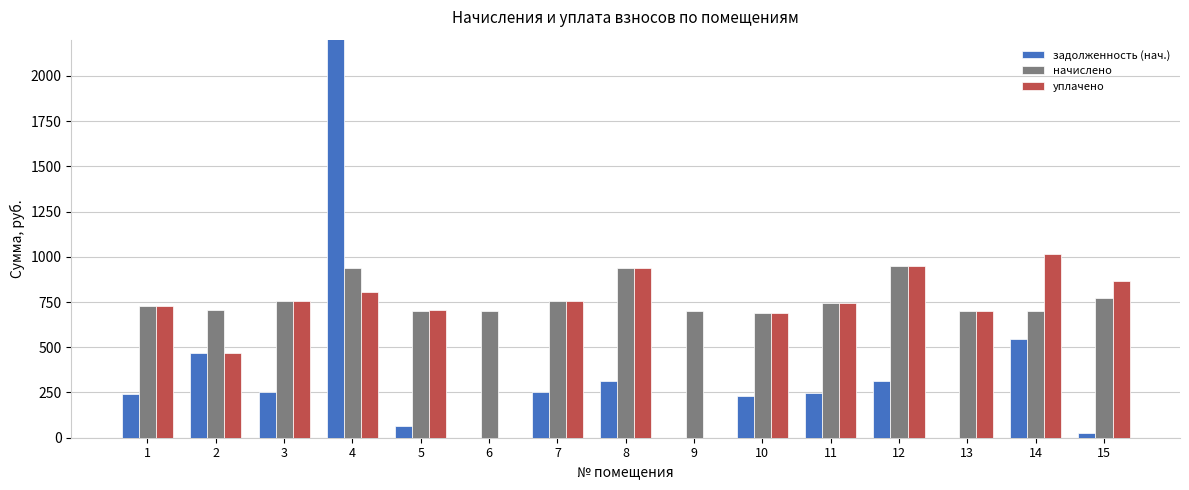

Where is уплачено nearest to the value 507?

2